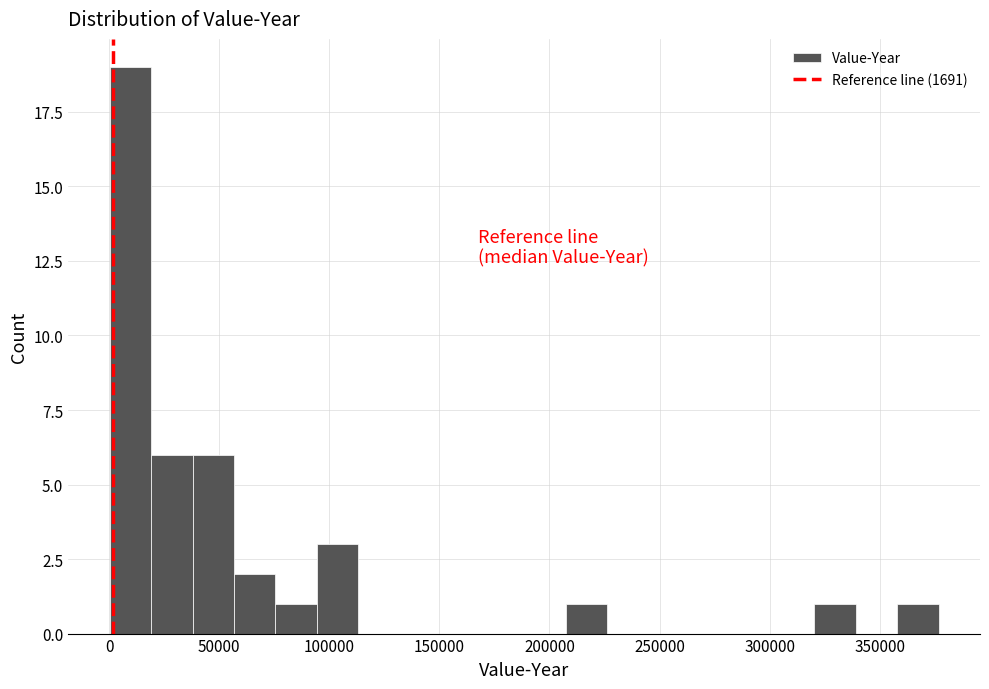

Read against the x-axis, roughly where is the centre of the tallest bar?

10000